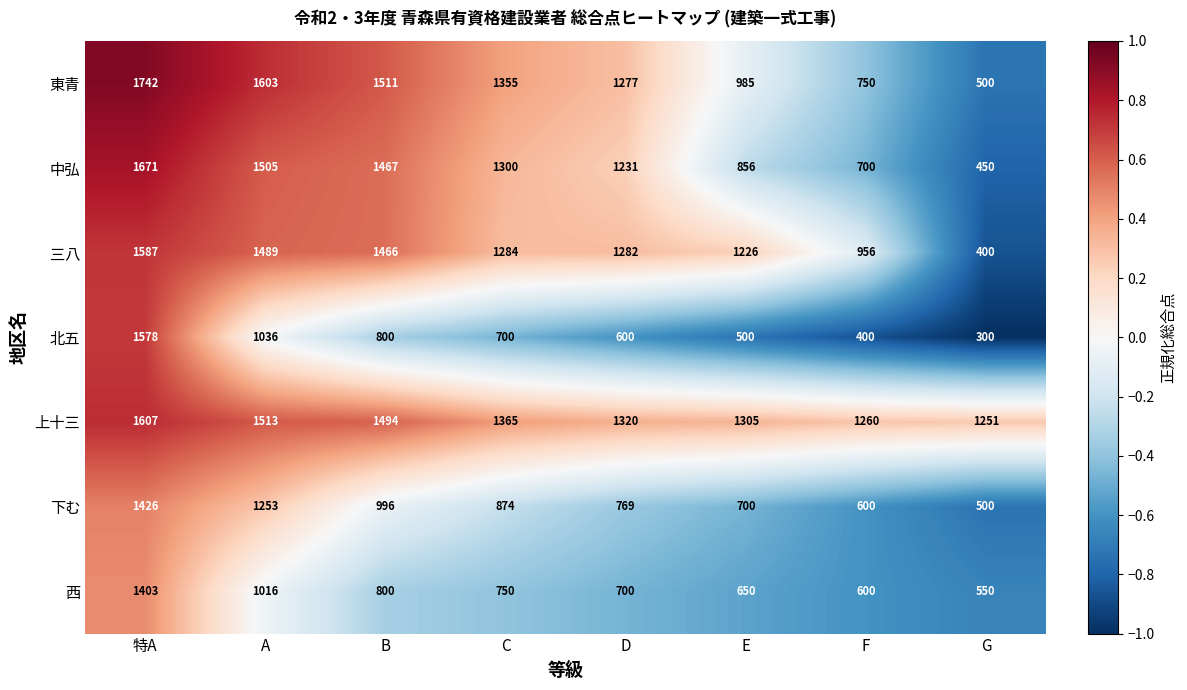

How many distinct data groups are displayed?

7